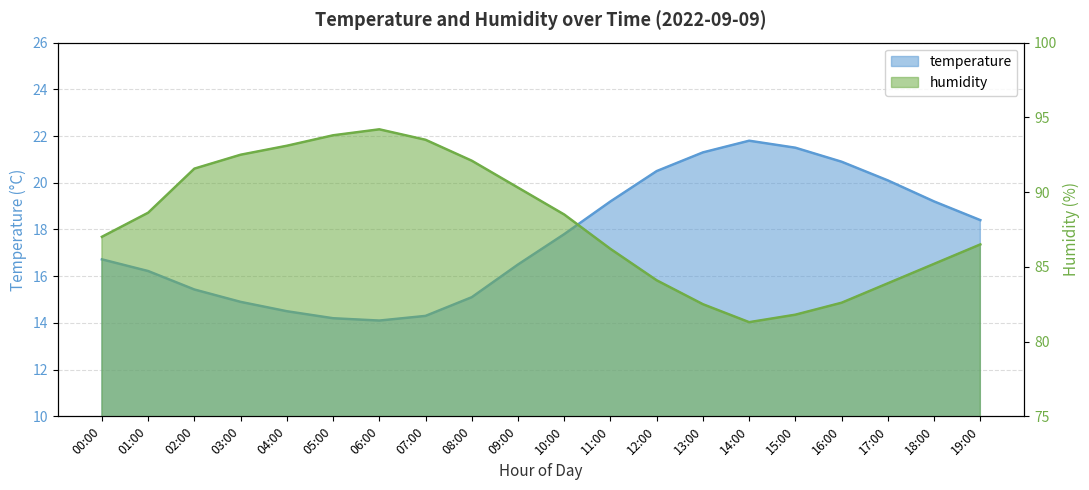

True or false: humidity has a value of 51.8 at 10:00.

False